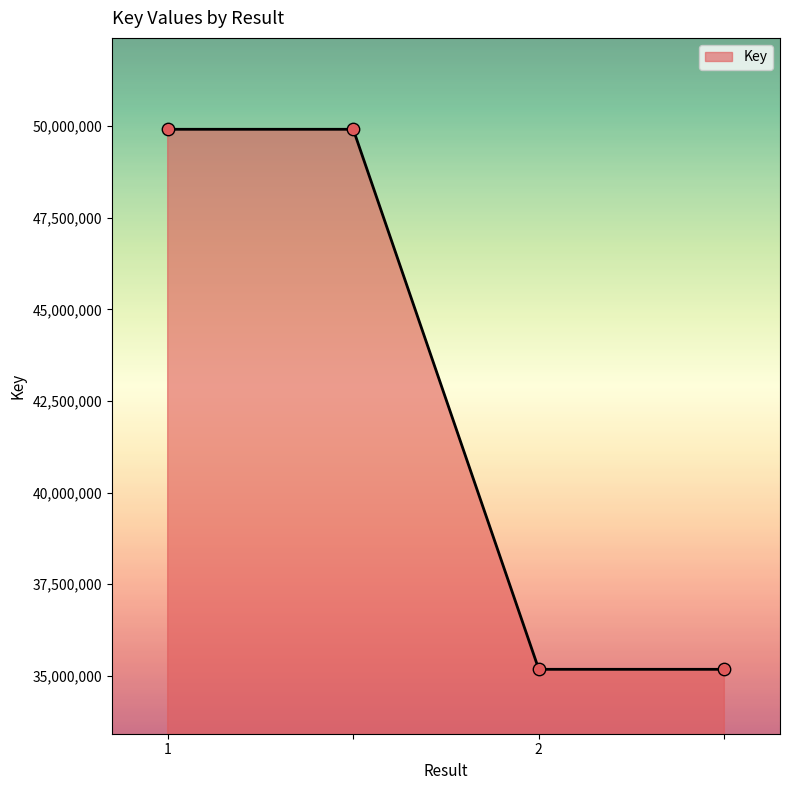

What is the maximum value shown in the chart?

49917571